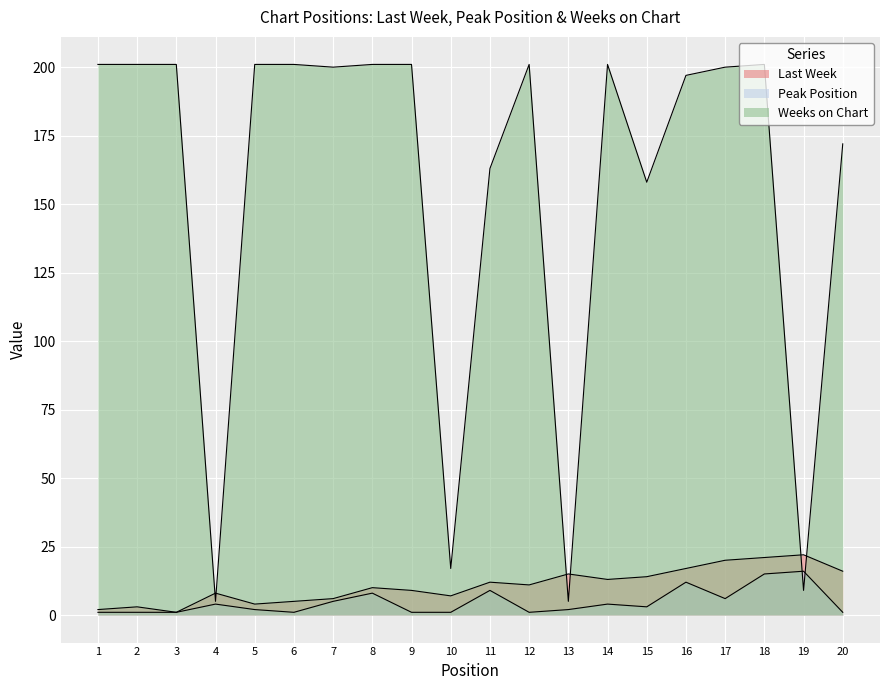

At which category does Last Week reach its first local valley?

3